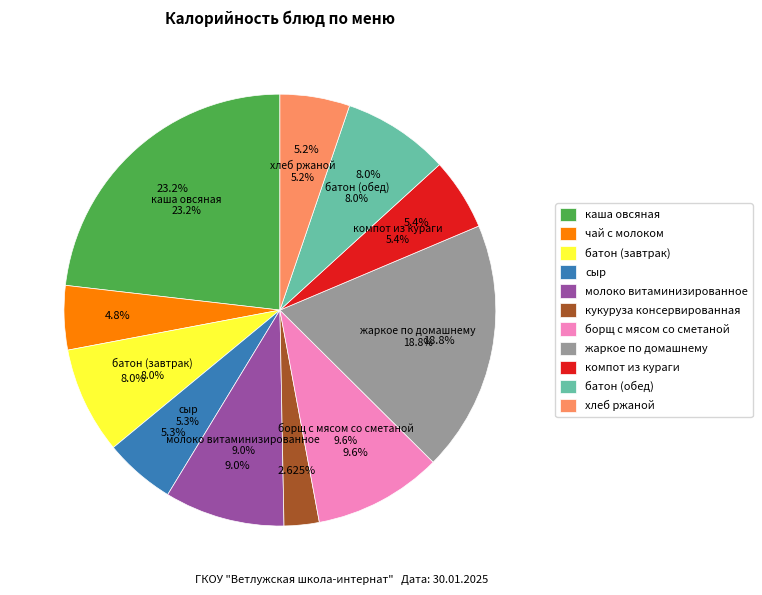

How many segments does this pie chart have?

11